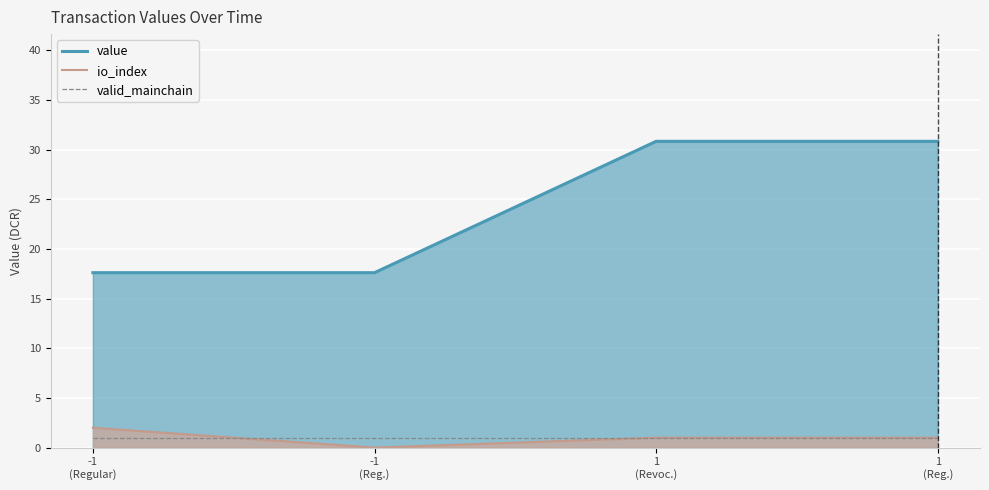

Rank the series at -1
(Reg.) from highest to lowest value.

value, valid_mainchain, io_index